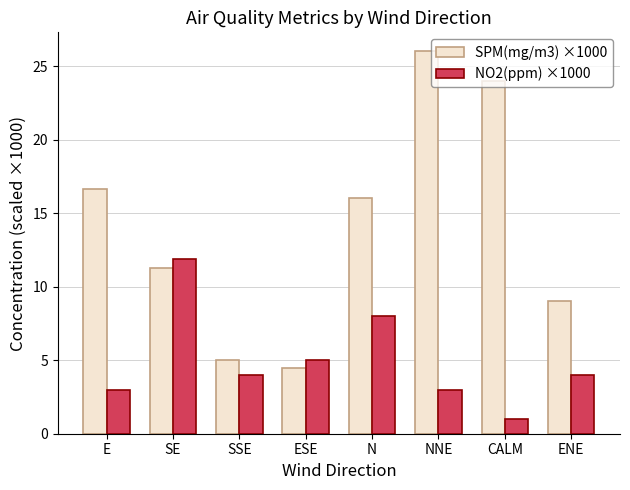

The NO2(ppm) ×1000 series shows 1.0 at CALM. True or false?

True